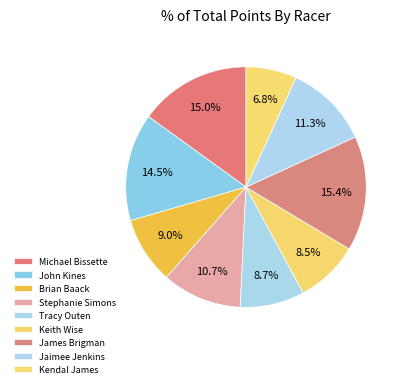

Is Michael Bissette the majority of the pie?

No